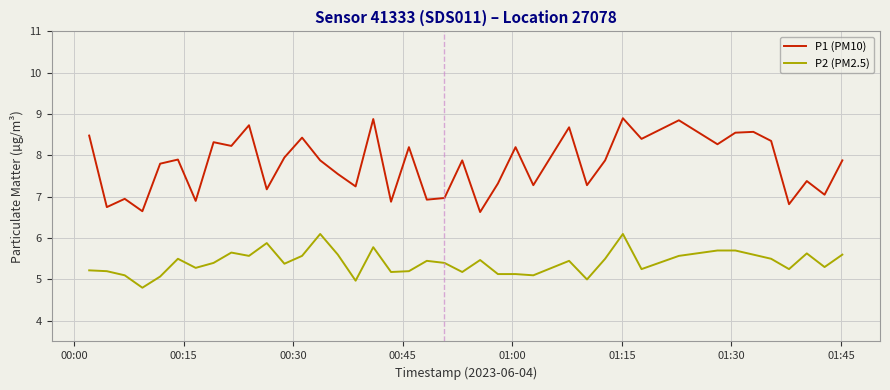

Which series has the widest spread of values?

P1 (PM10)